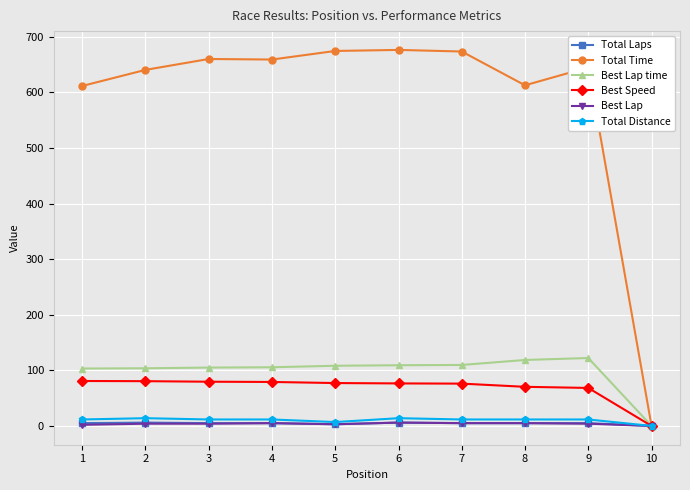

The value of Total Laps at 10 is 0.0. True or false?

True